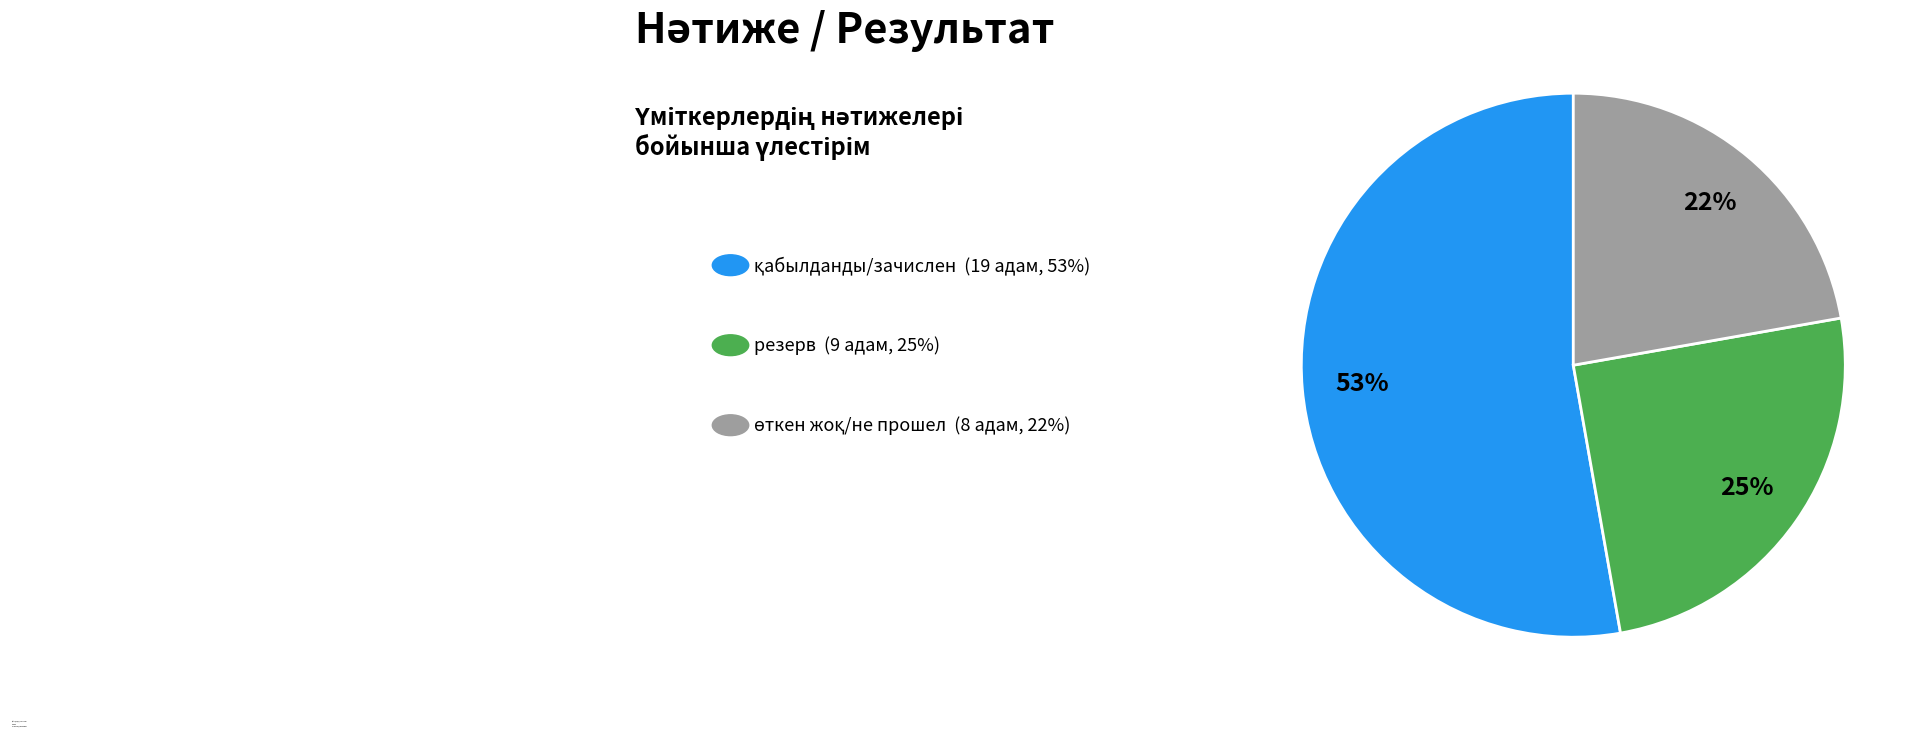

To the nearest percent, what is the difference between the largest and smallest slice percentages?

31%